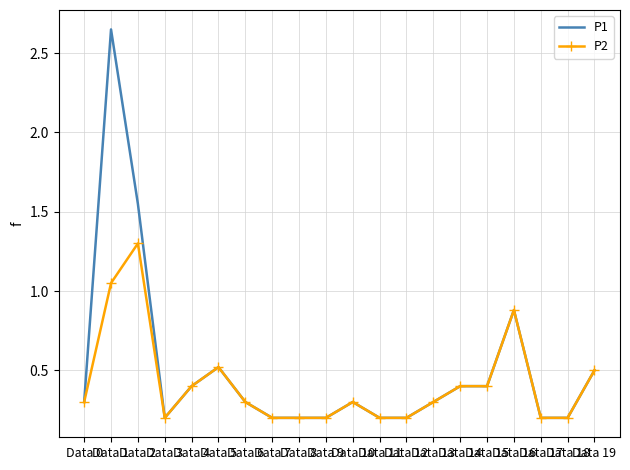

The value of P1 at Data 16 is 0.4. True or false?

False